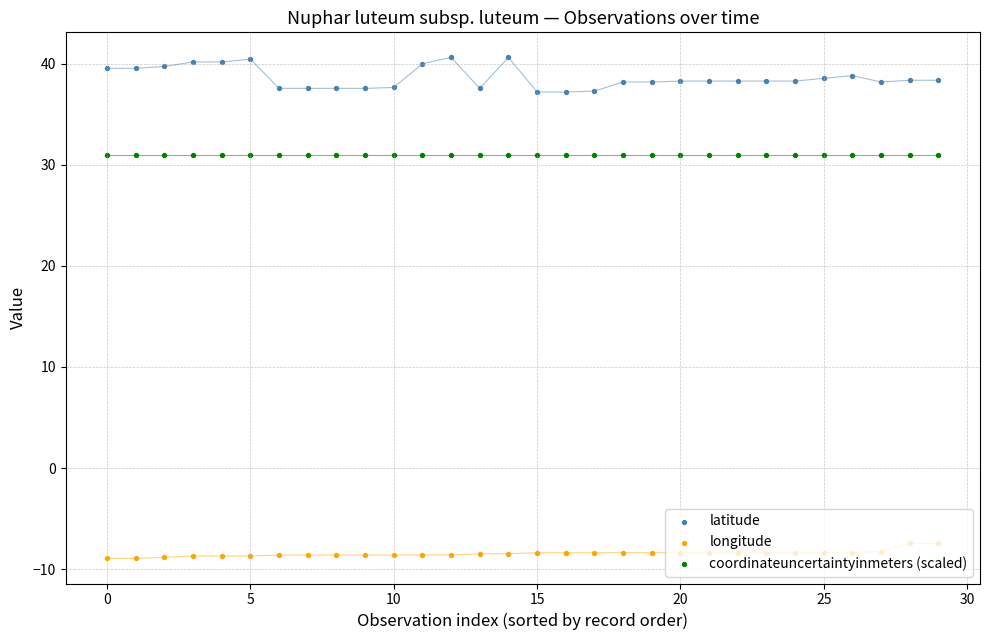

What are all the series names shown in the legend?

latitude, longitude, coordinateuncertaintyinmeters (scaled)